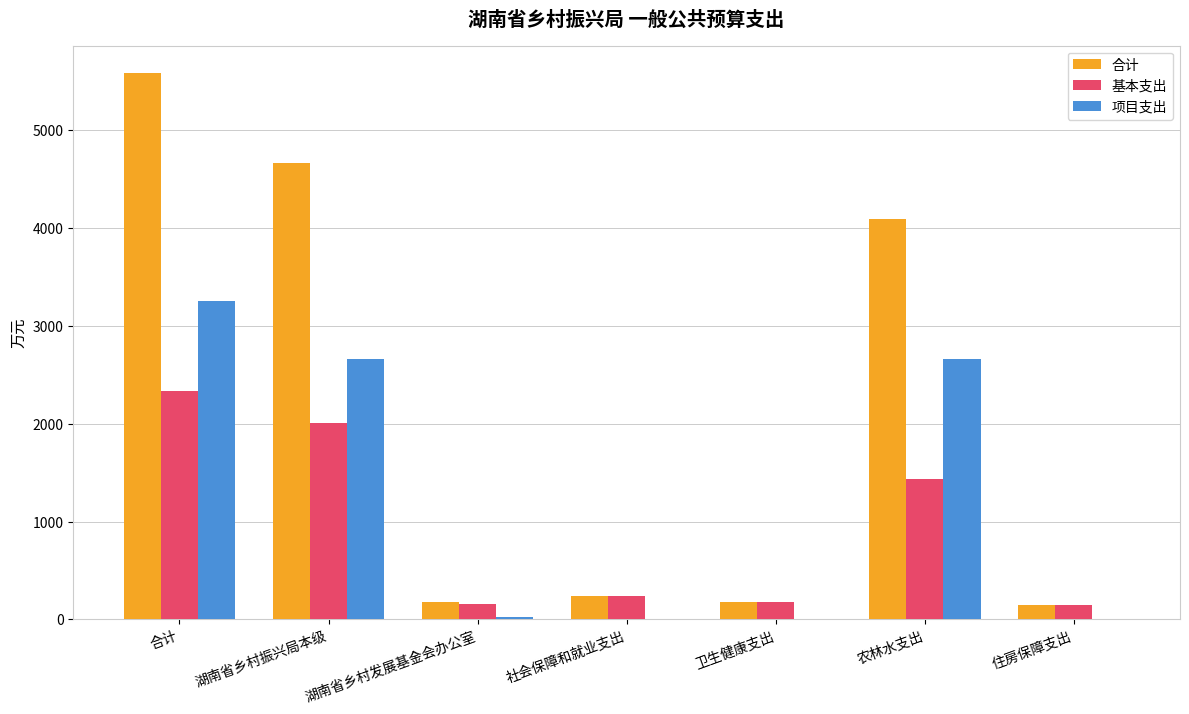

What is the sum of all 合计 values?

15096.7